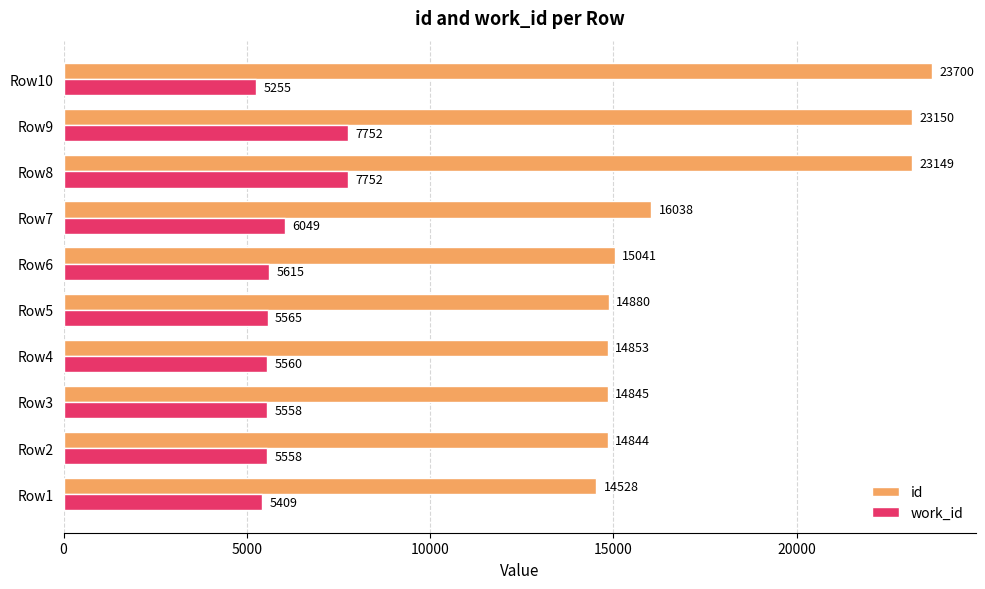

At how many categories does at least one series exceed 15188?

4